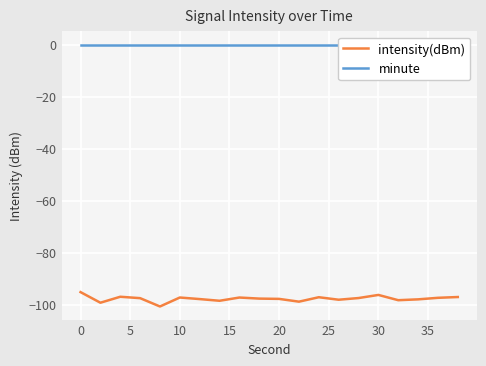

Does the chart display data point markers on the line(s)?

No